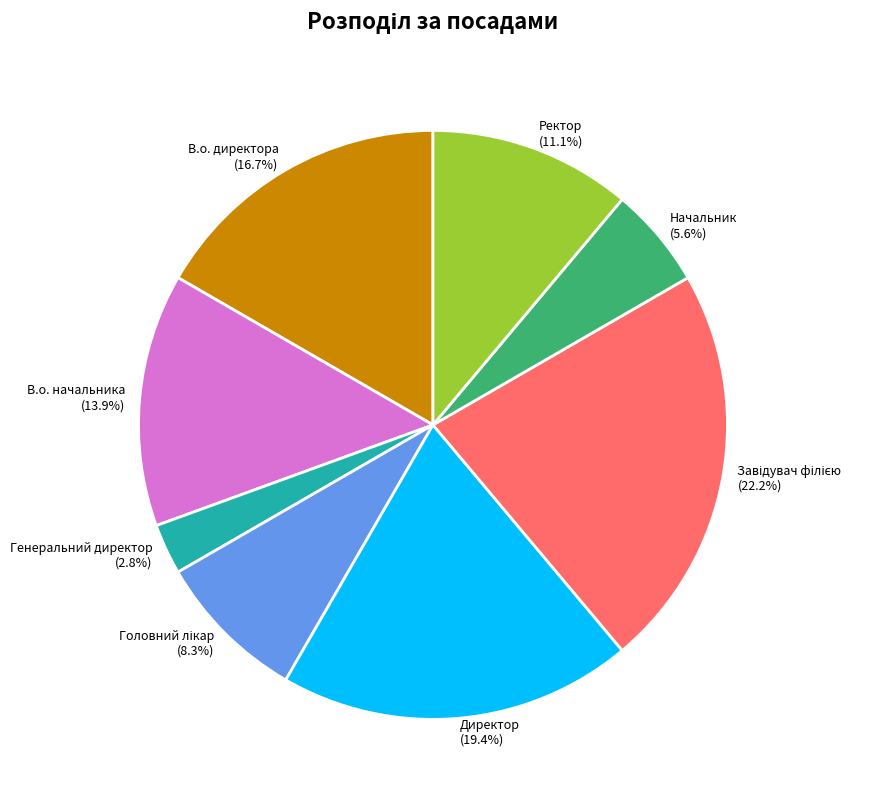

Do В.о. директора and Генеральний директор together represent more than half of the pie?

No